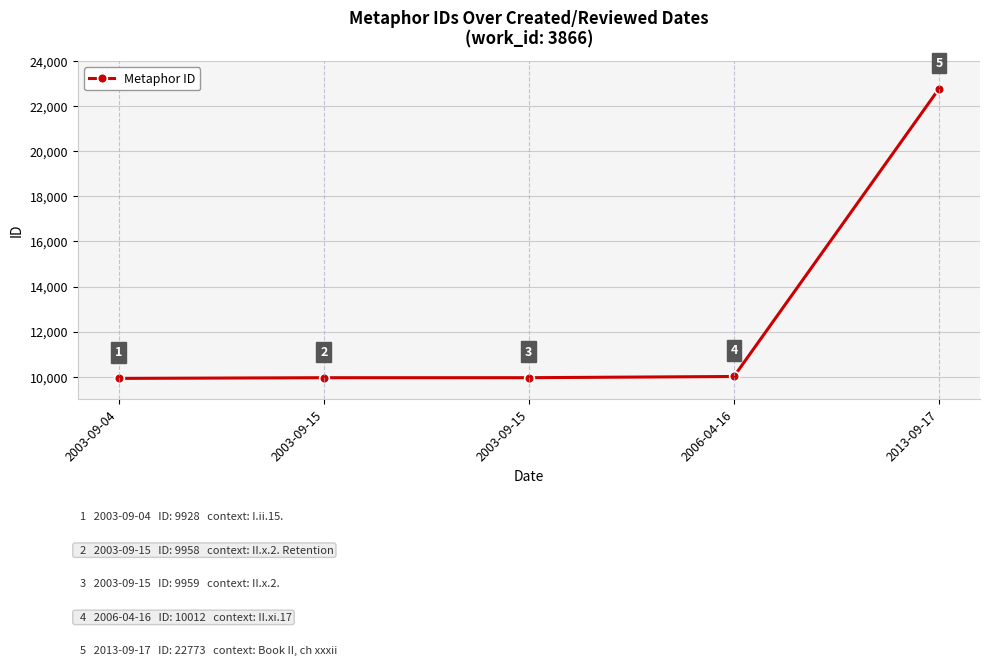

What is the label of the 5th point from the right?

2003-09-04